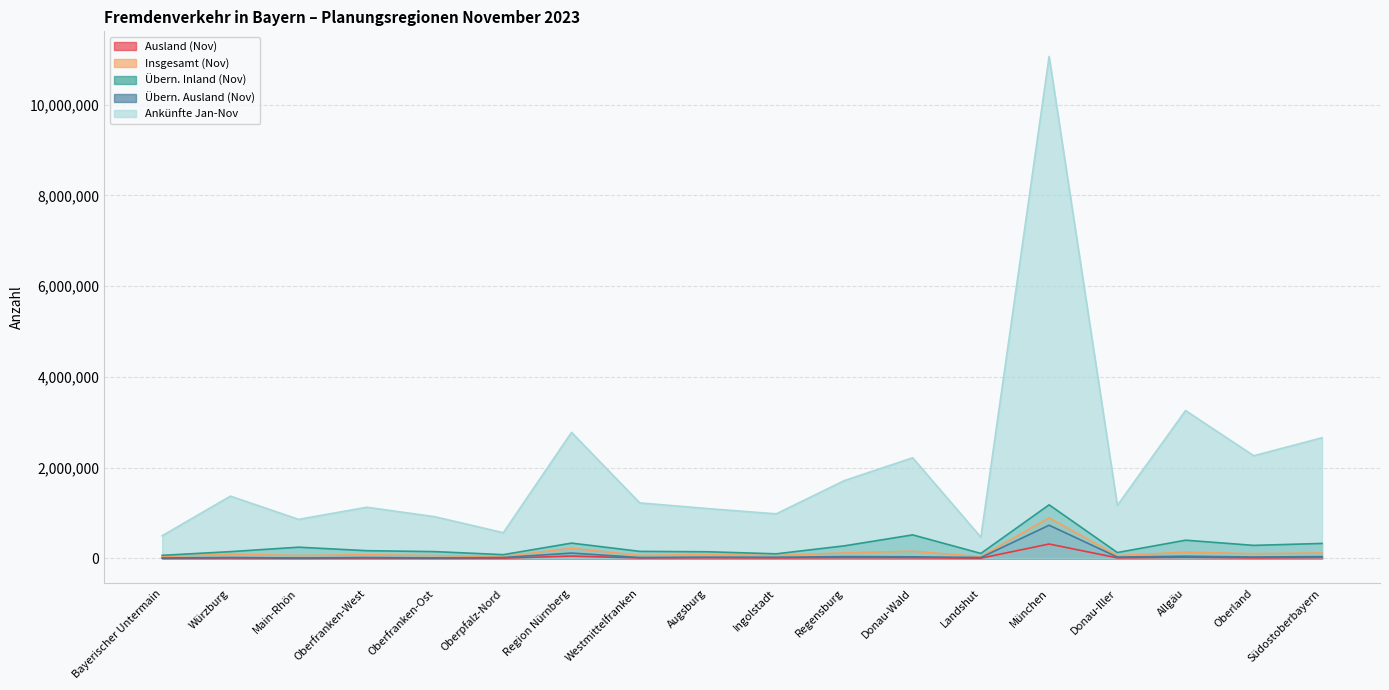

Reading left to right, transcribe all the data shown in this chart.

Ausland (Nov): 3927	8962	3390	7527	4666	5240	51130	9851	12222	10076	14946	13332	5050	316580	11539	22781	10115	16299
Insgesamt (Nov): 40349	92134	62762	80397	61225	40515	223137	66927	84896	63096	122312	157624	38558	895374	62064	137823	103358	119887
Übern. Inland (Nov): 67236	148383	246414	169426	149050	82211	336649	154476	145725	100472	276372	517884	108987	1180177	128517	400519	286402	329218
Übern. Ausland (Nov): 8709	19148	9410	18974	9437	19298	116919	19248	27109	25144	39584	34410	19330	730636	29369	47731	30145	39408
Ankünfte Jan-Nov: 498980	1372159	859641	1127380	917343	565646	2776527	1222893	1096985	981602	1715225	2217160	466667	11061499	1168248	3257953	2261804	2658398